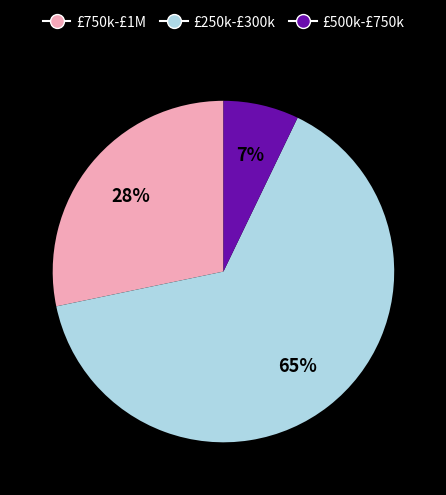

The £250k-£300k slice represents 51% of the pie. True or false?

False